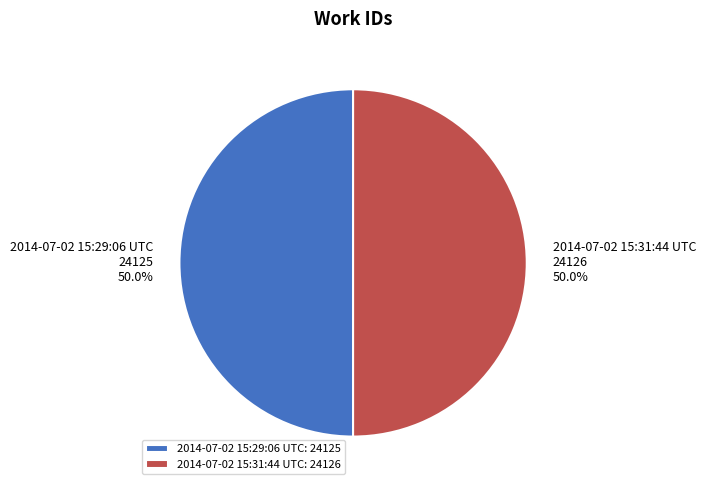

How much of the chart is everything except 2014-07-02 15:29:06 UTC?

50.0%